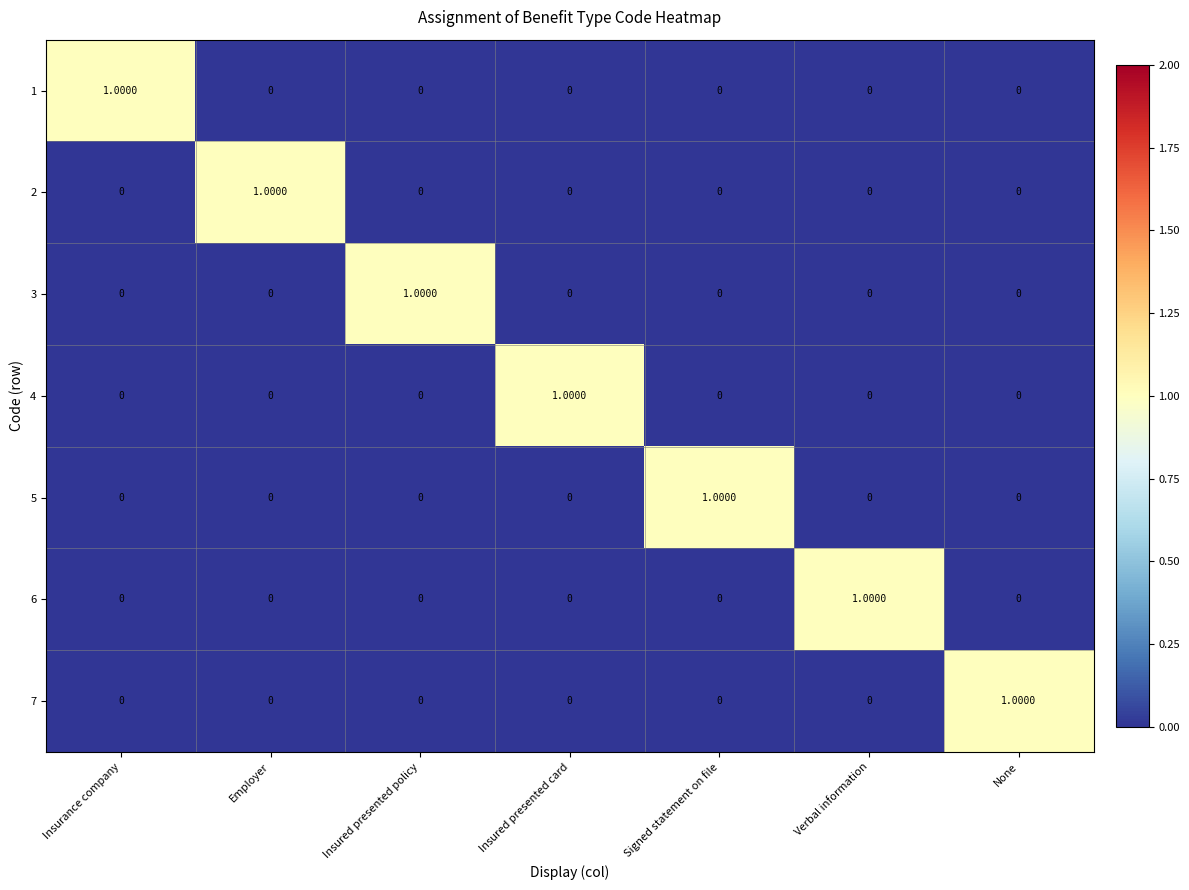

How many series are shown in this chart?

7